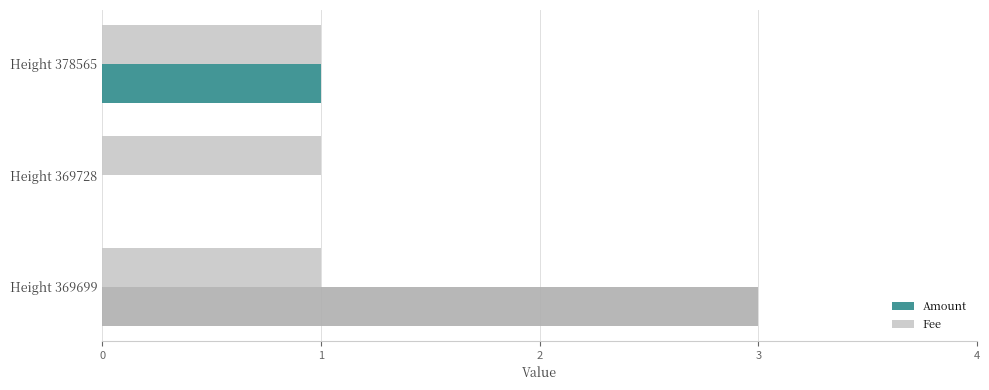

True or false: Fee has a value of 1 at Height 378565.

True